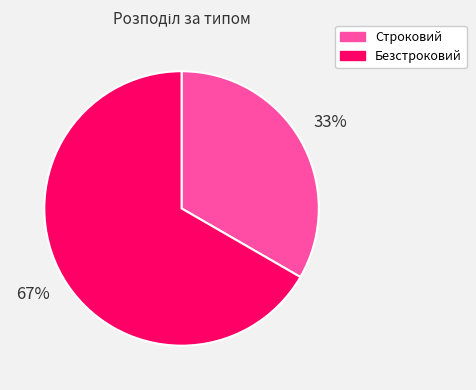

True or false: Безстроковий accounts for 73% of the total.

False